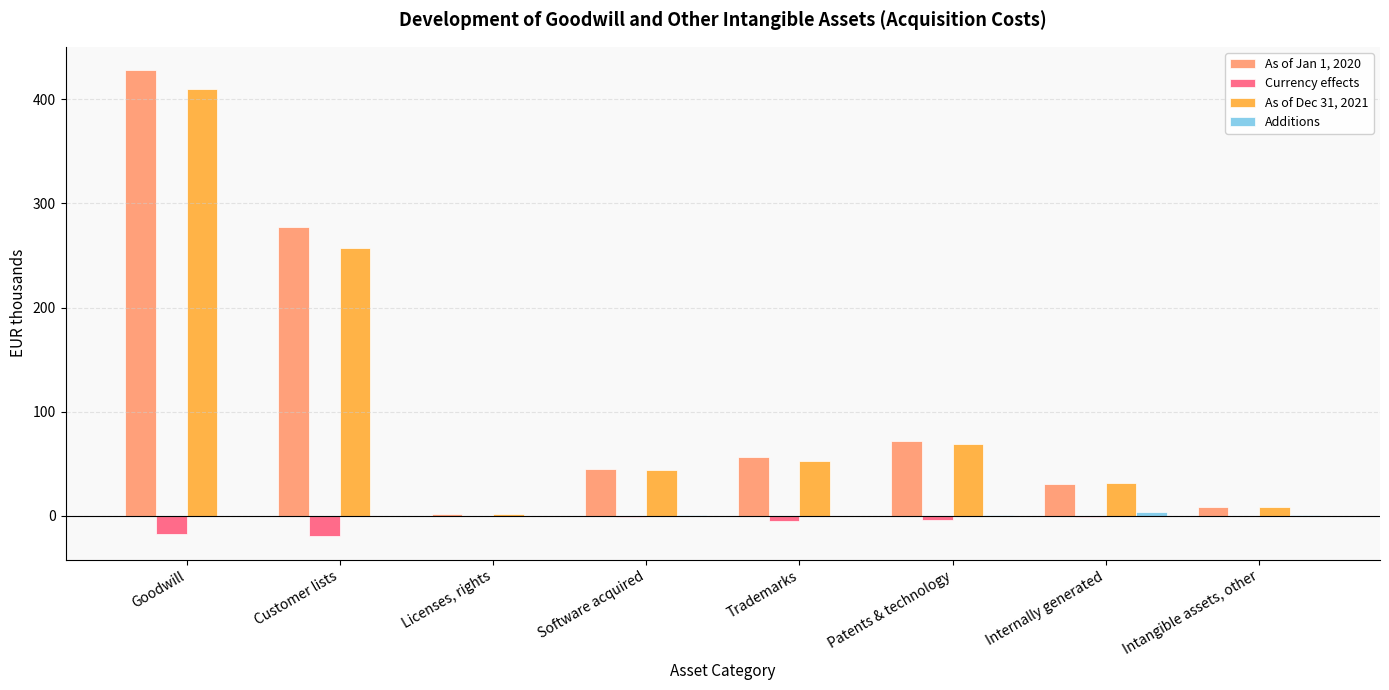

True or false: As of Jan 1, 2020 has a value of 87.6 at Trademarks.

False